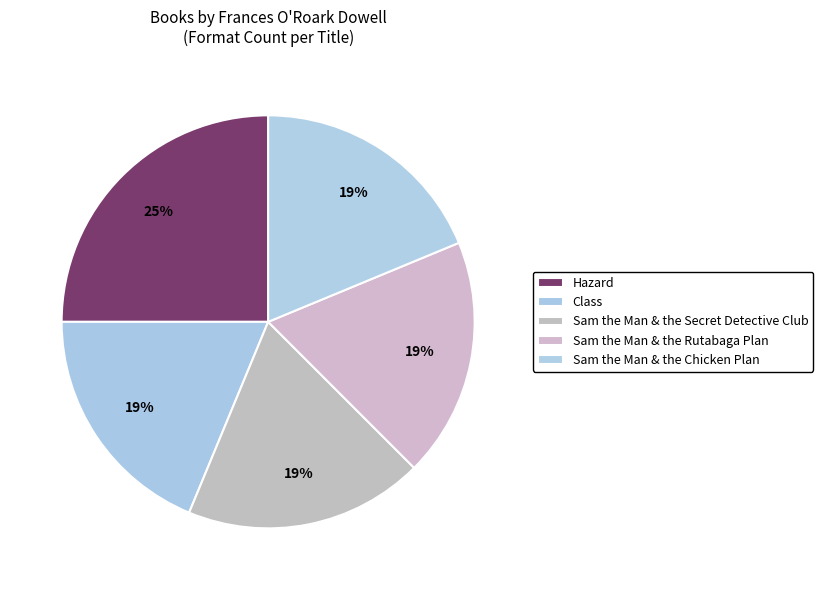

The Sam the Man & the Rutabaga Plan slice represents 19% of the pie. True or false?

True